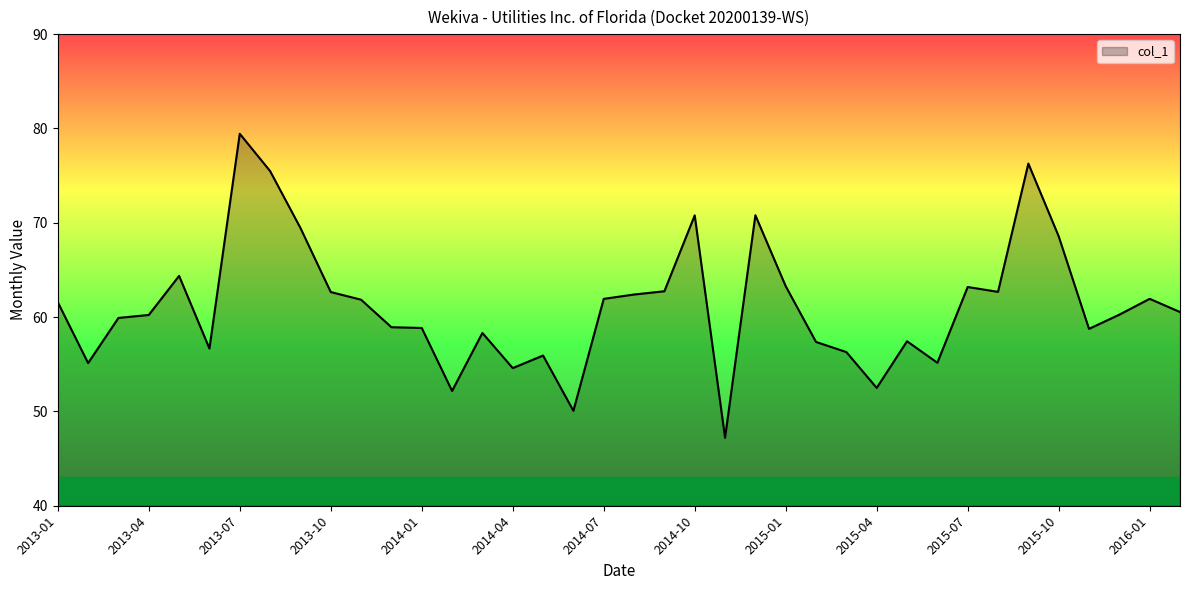

What is the minimum value shown in the chart?

47.2